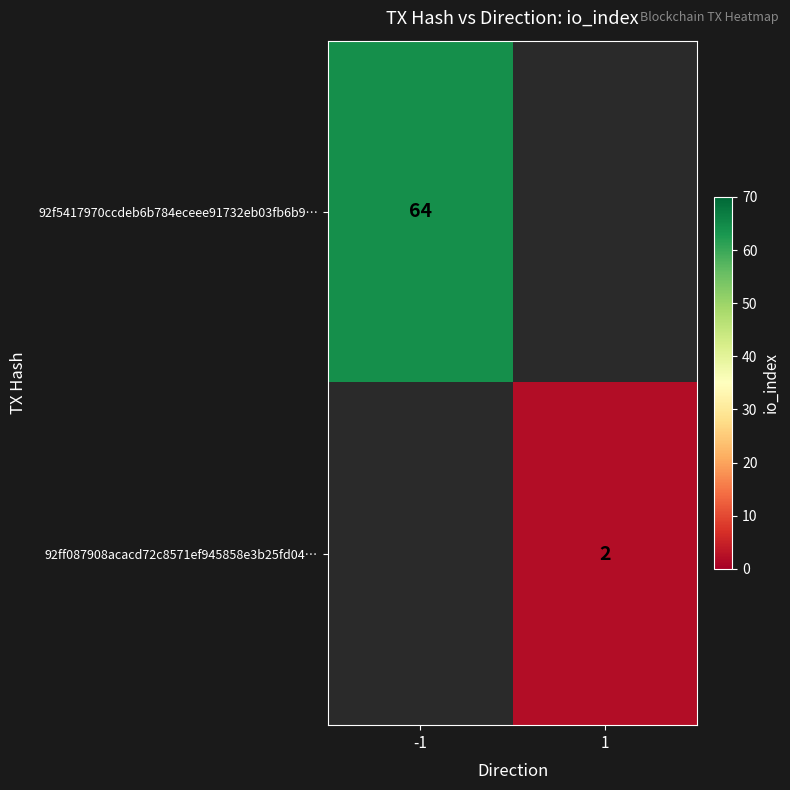

At how many categories does at least one series exceed 63?

1